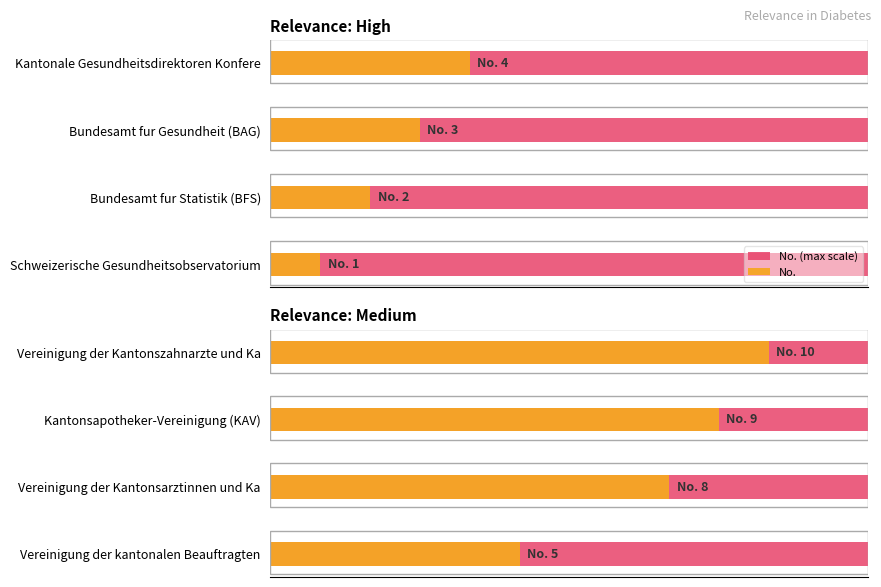

Which series changed the most between 2 and 6?

No.